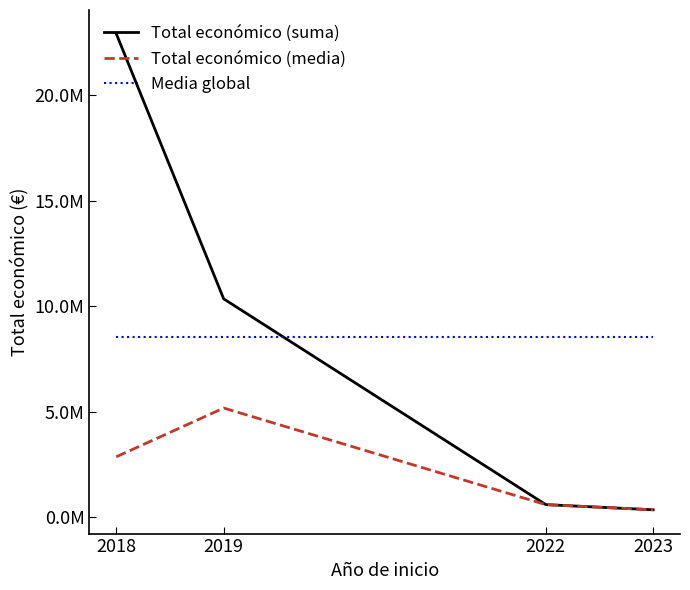

At which category does Total económico (media) reach its first local peak?

2019